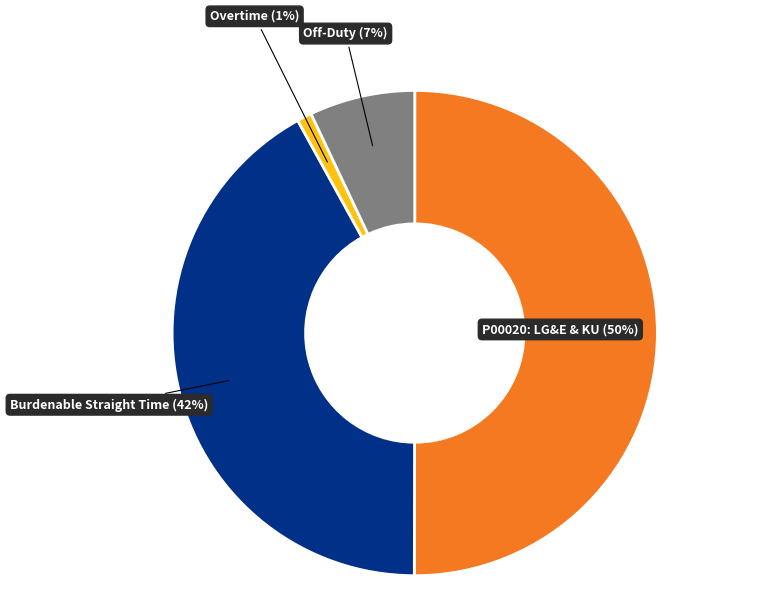

How many segments does this pie chart have?

4